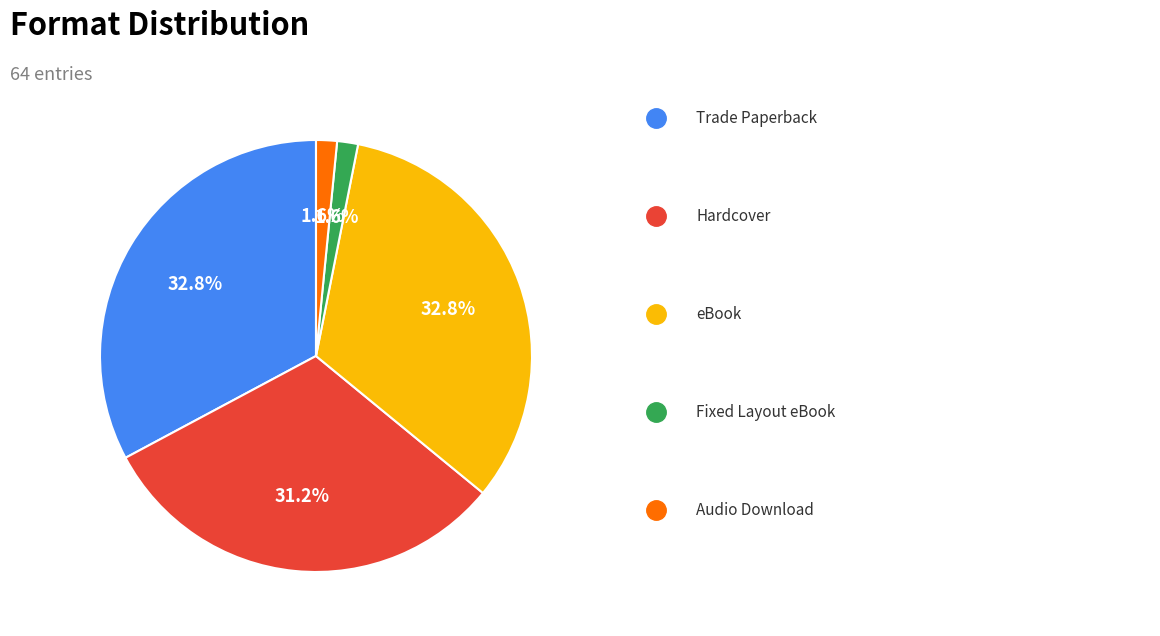

Is there a majority slice in this chart?

No